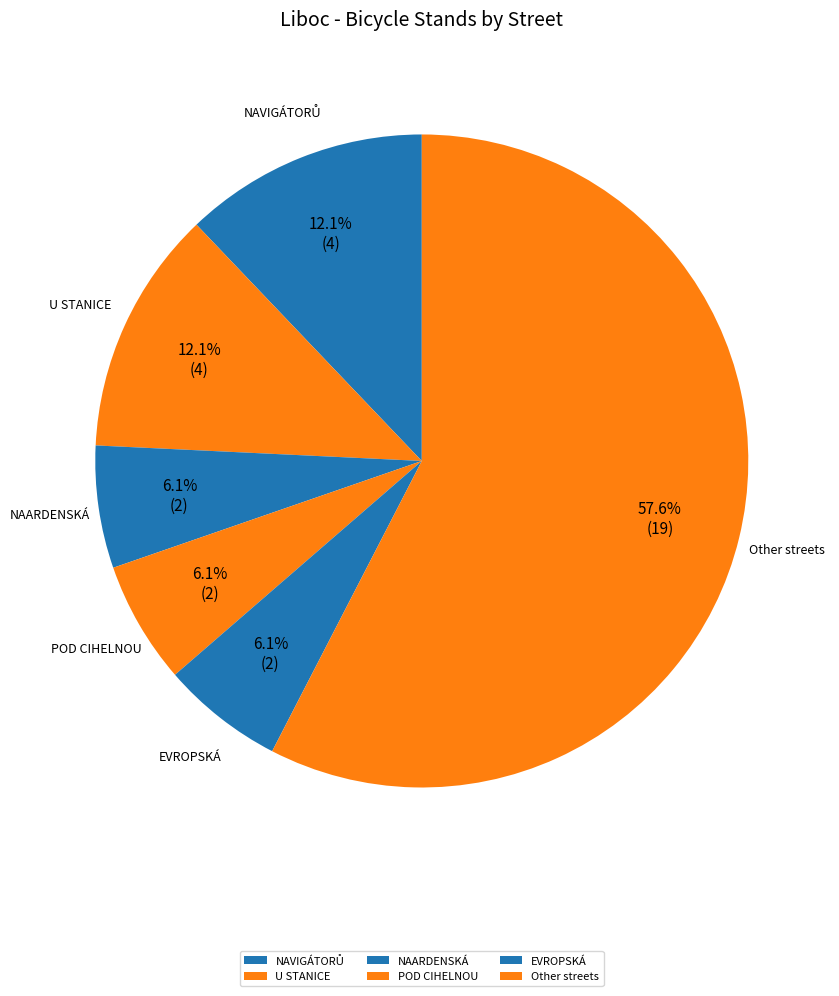

What percentage is the POD CIHELNOU slice, to the nearest percent?

6%